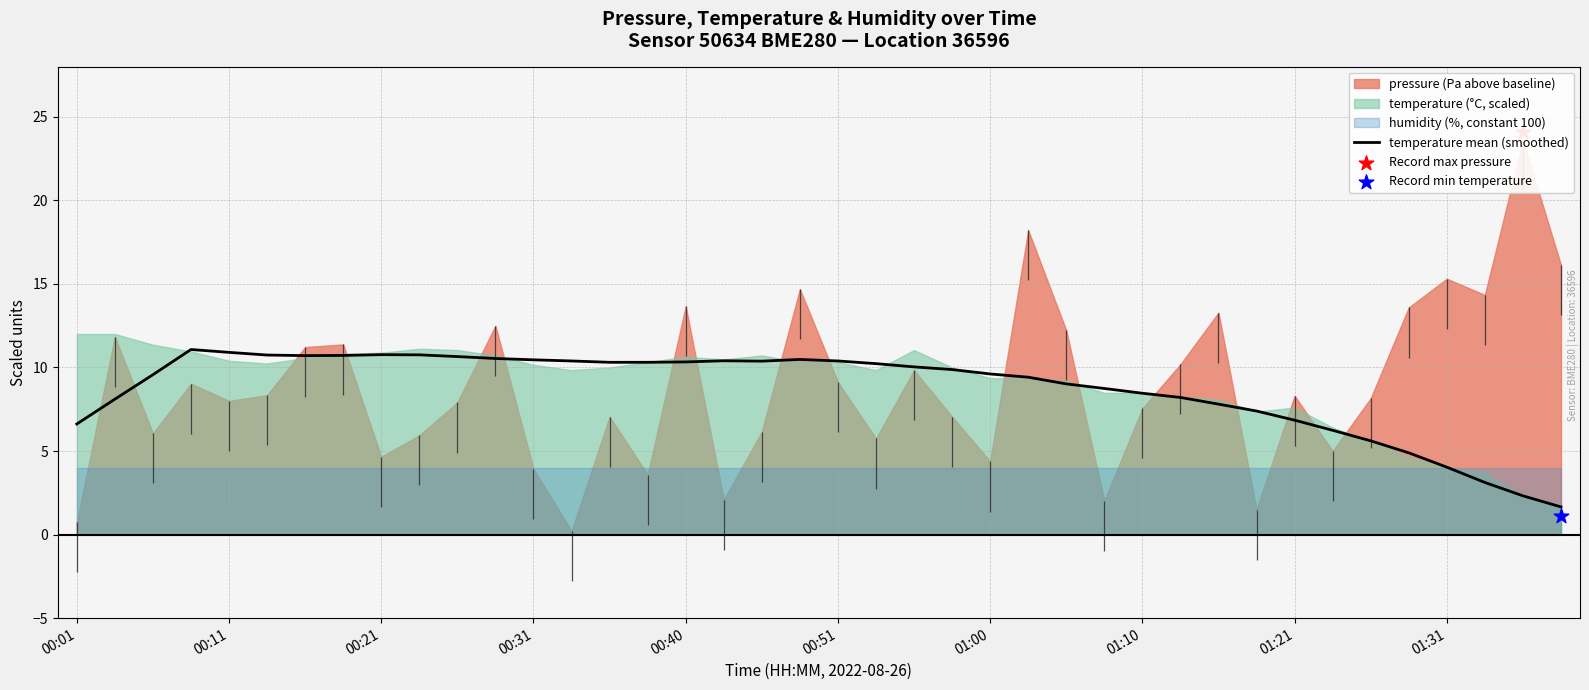

True or false: temperature mean (smoothed) has a value of 3.6 at 00:21.

False